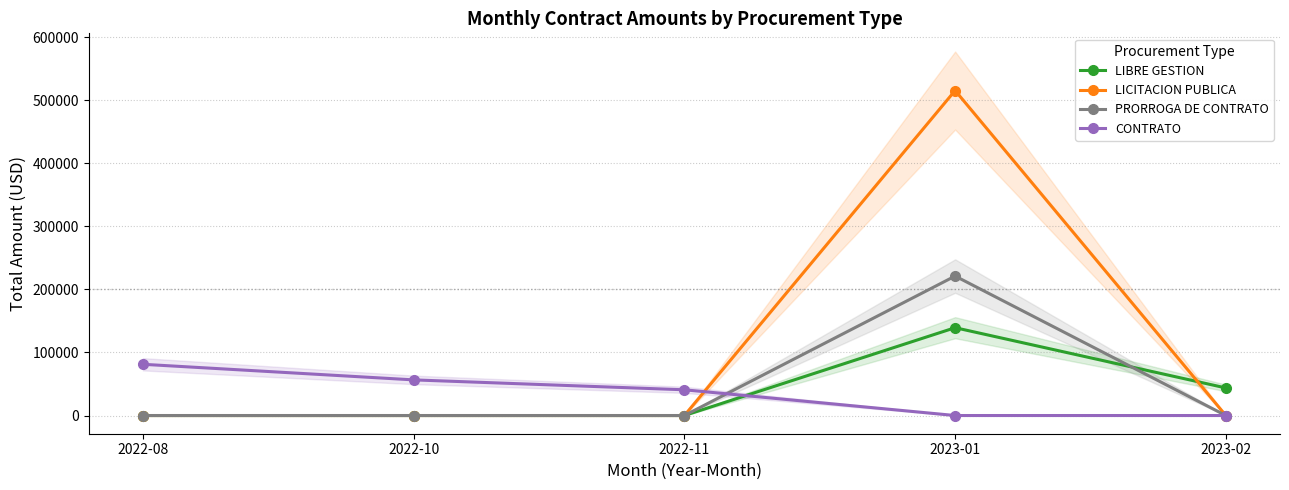

At which category is the sum across all series the highest?

2023-01